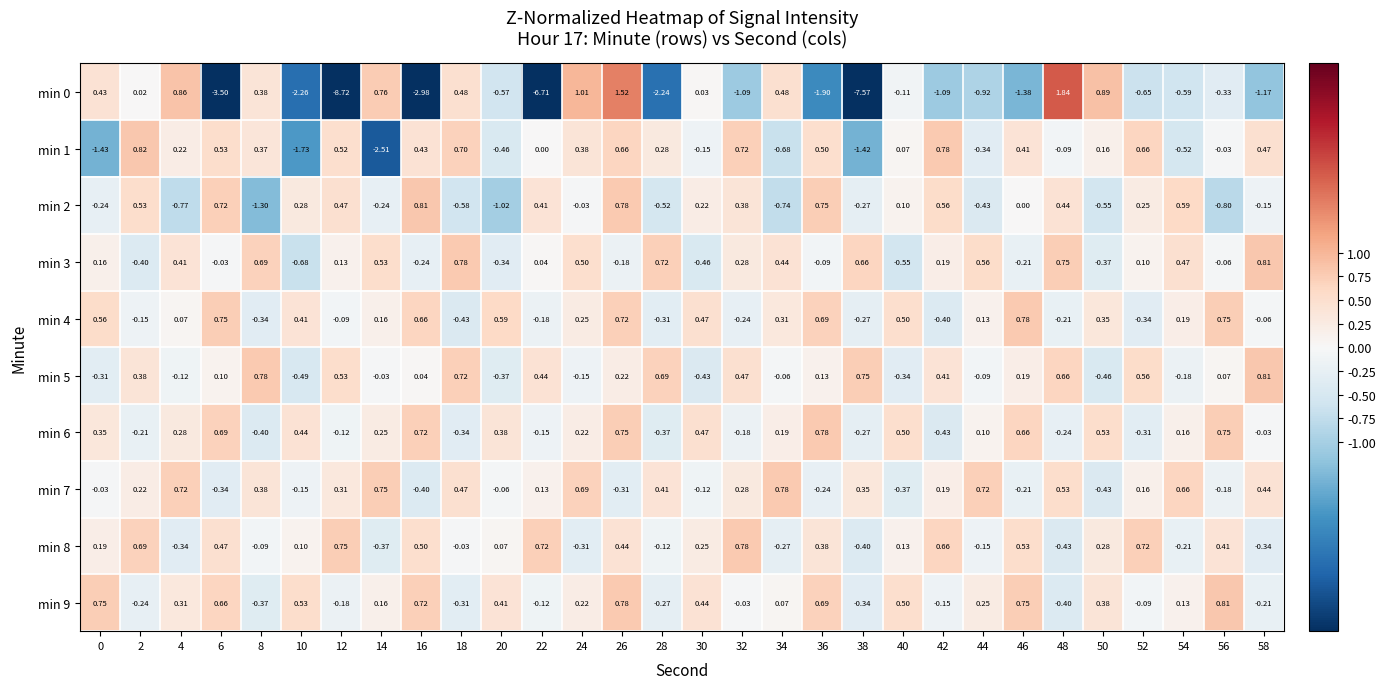

What is the difference between the highest and lowest values at 36?

2.7